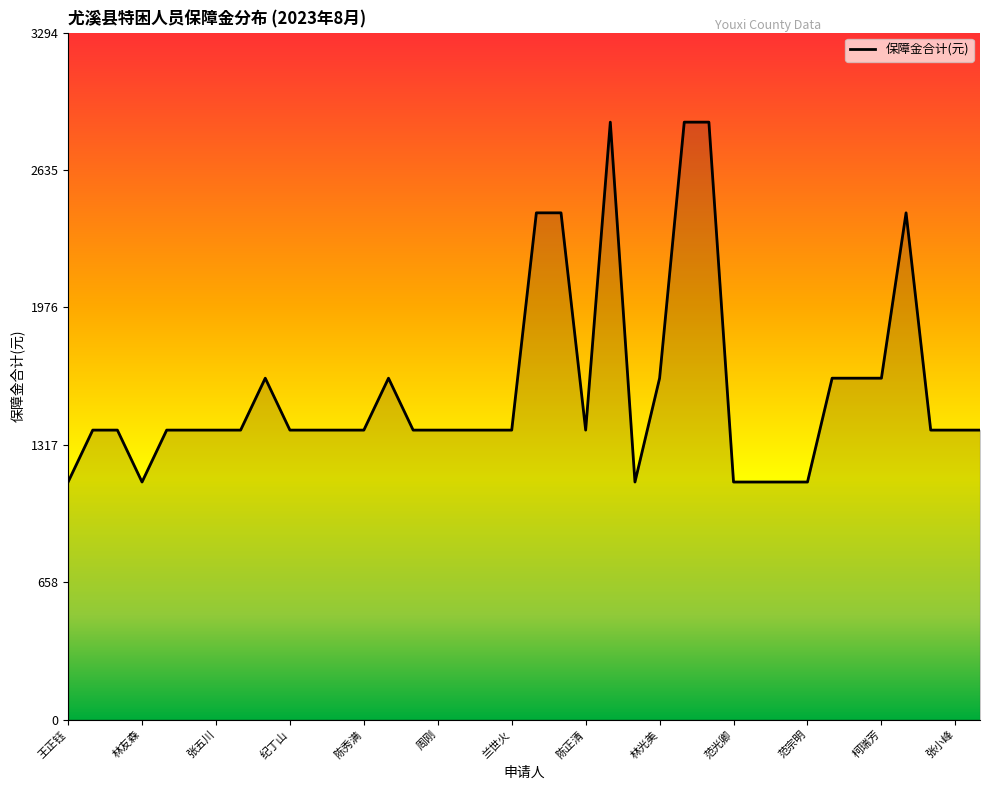

Where does the data first go above 1388?

林大燕